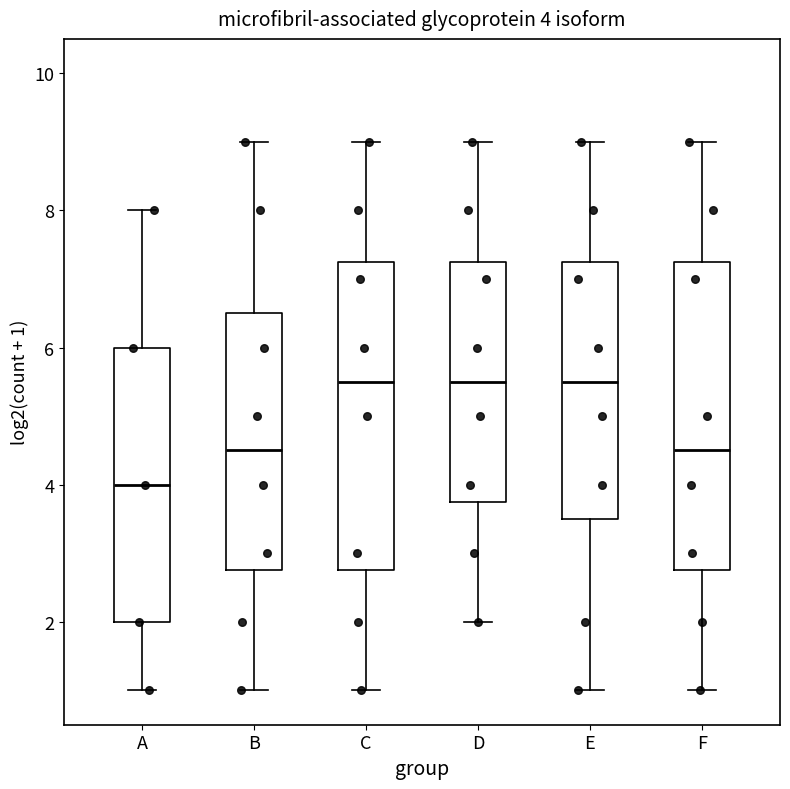

Which box's median line is the lowest?

A